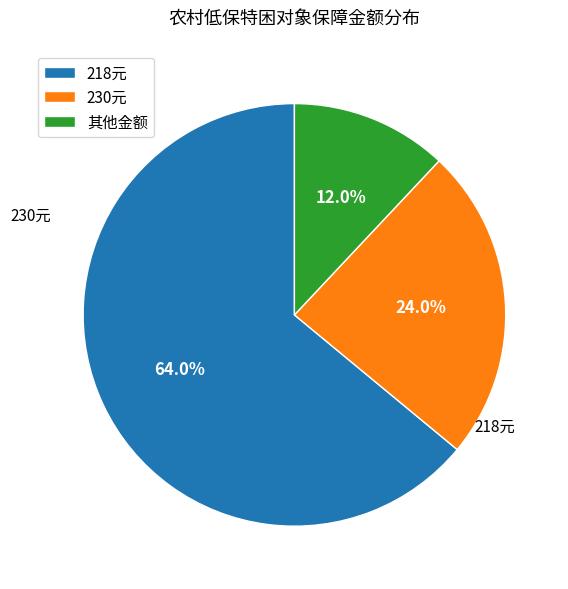

What percentage do 218元 and 其他金额 together represent?

76.0%